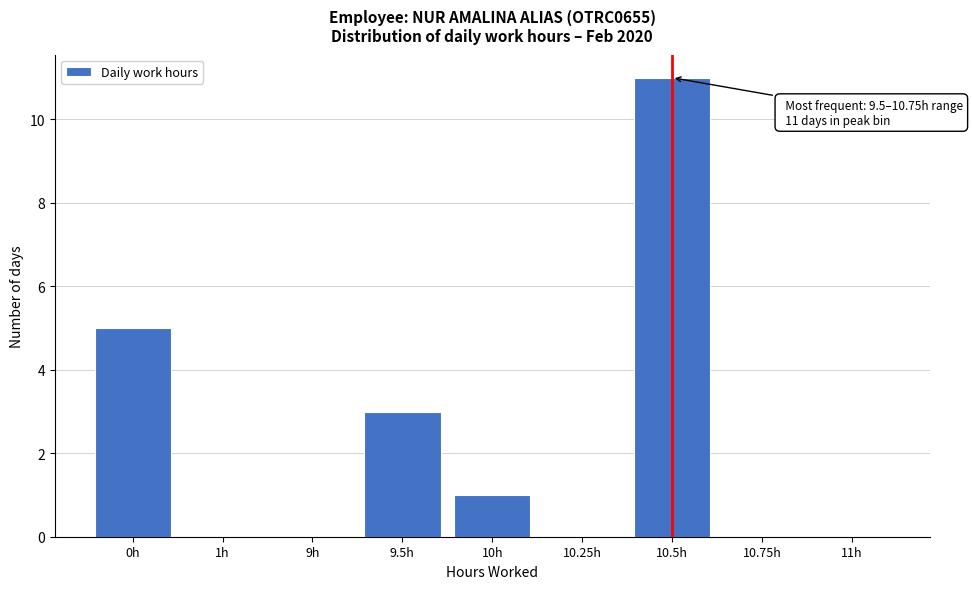

Reading right to left, transcribe all the data shown in this chart.

11h=0	10.75h=0	10.5h=11	10.25h=0	10h=1	9.5h=3	9h=0	1h=0	0h=5